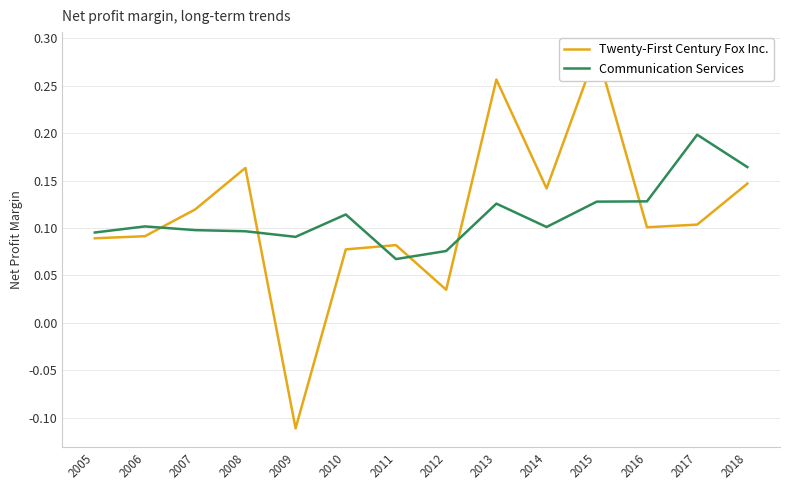

Rank the categories by Communication Services value from highest to lowest.

2017, 2018, 2016, 2015, 2013, 2010, 2006, 2014, 2007, 2008, 2005, 2009, 2012, 2011